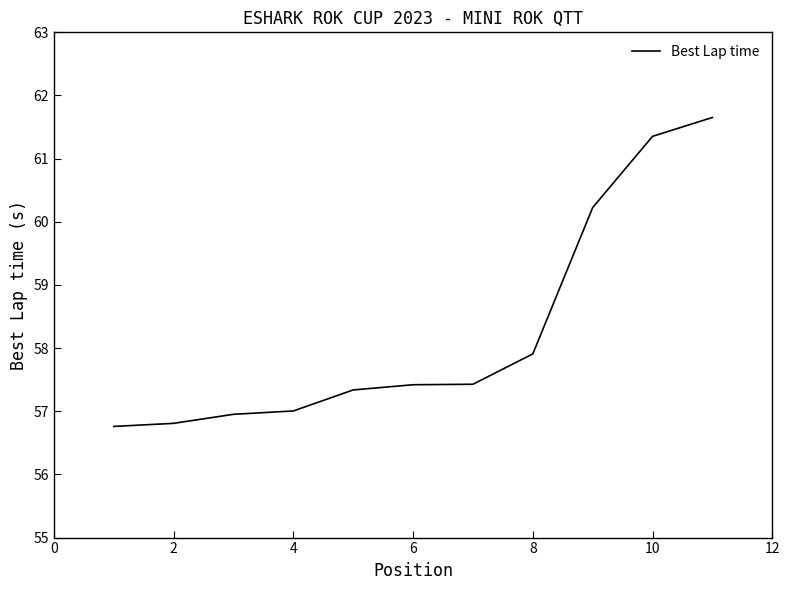

What is the maximum value shown in the chart?

61.7